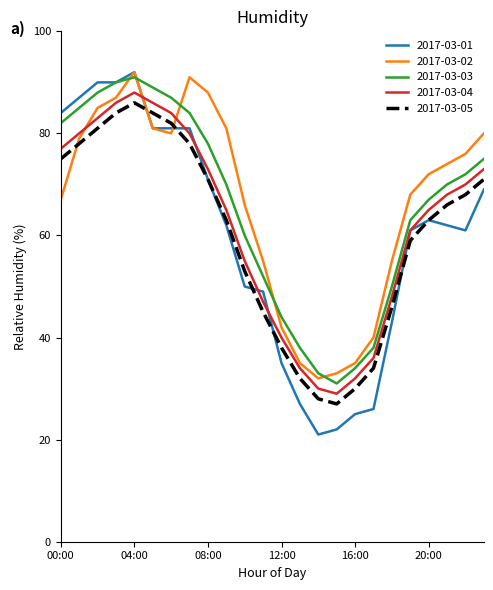

What is the maximum value for 2017-03-04?

88